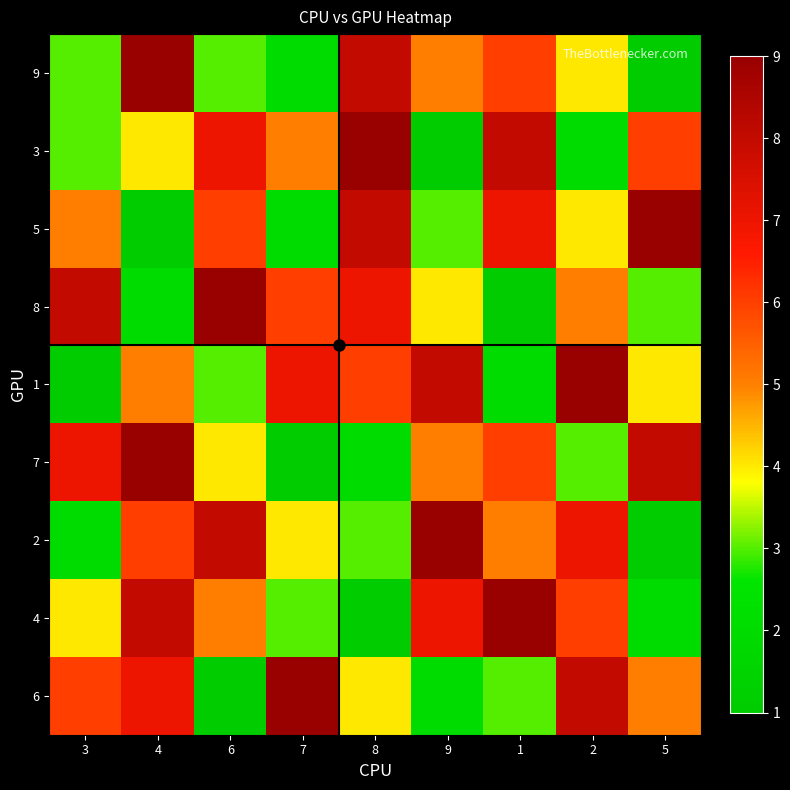

Which series has the widest spread of values?

9